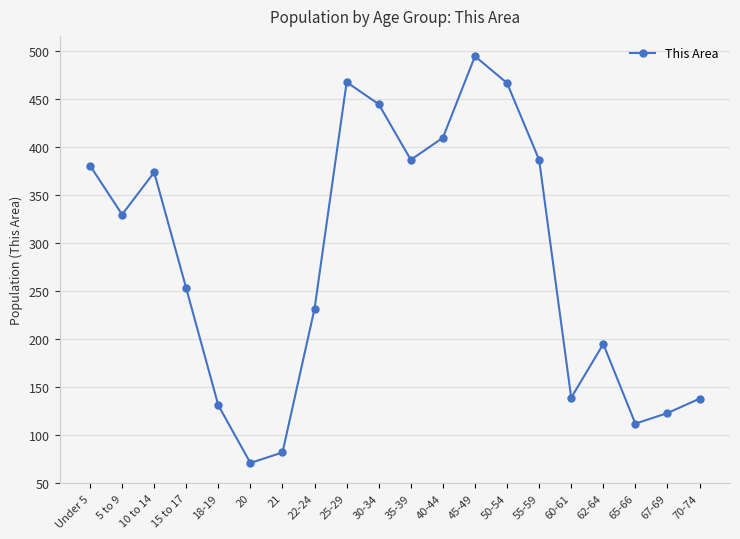

How many lines are shown in the chart?

1